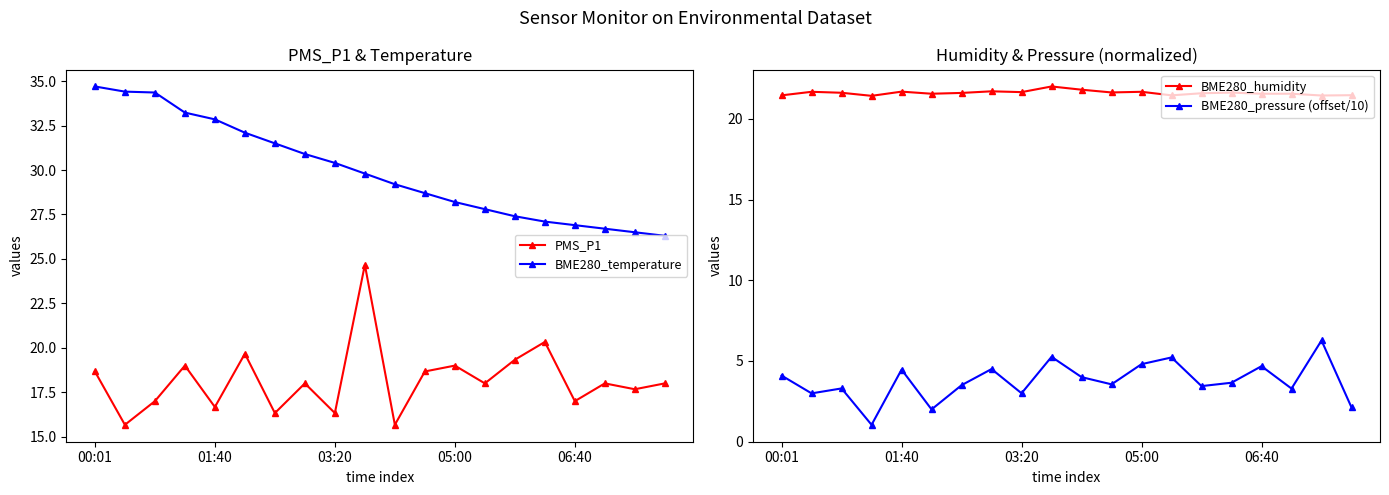

The PMS_P1 series shows 27.9 at 01:40. True or false?

False